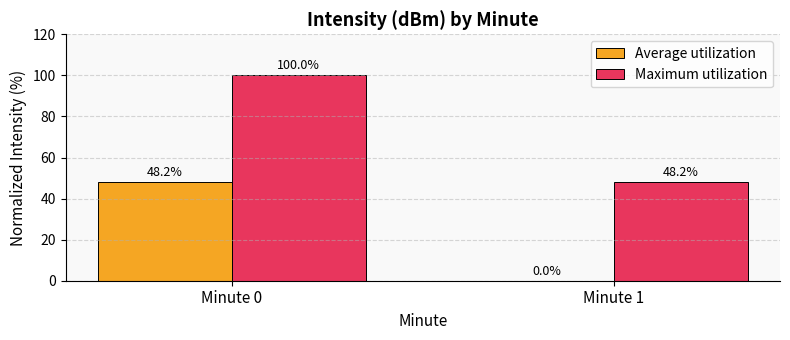

The value of Maximum utilization at Minute 0 is 39.5. True or false?

False